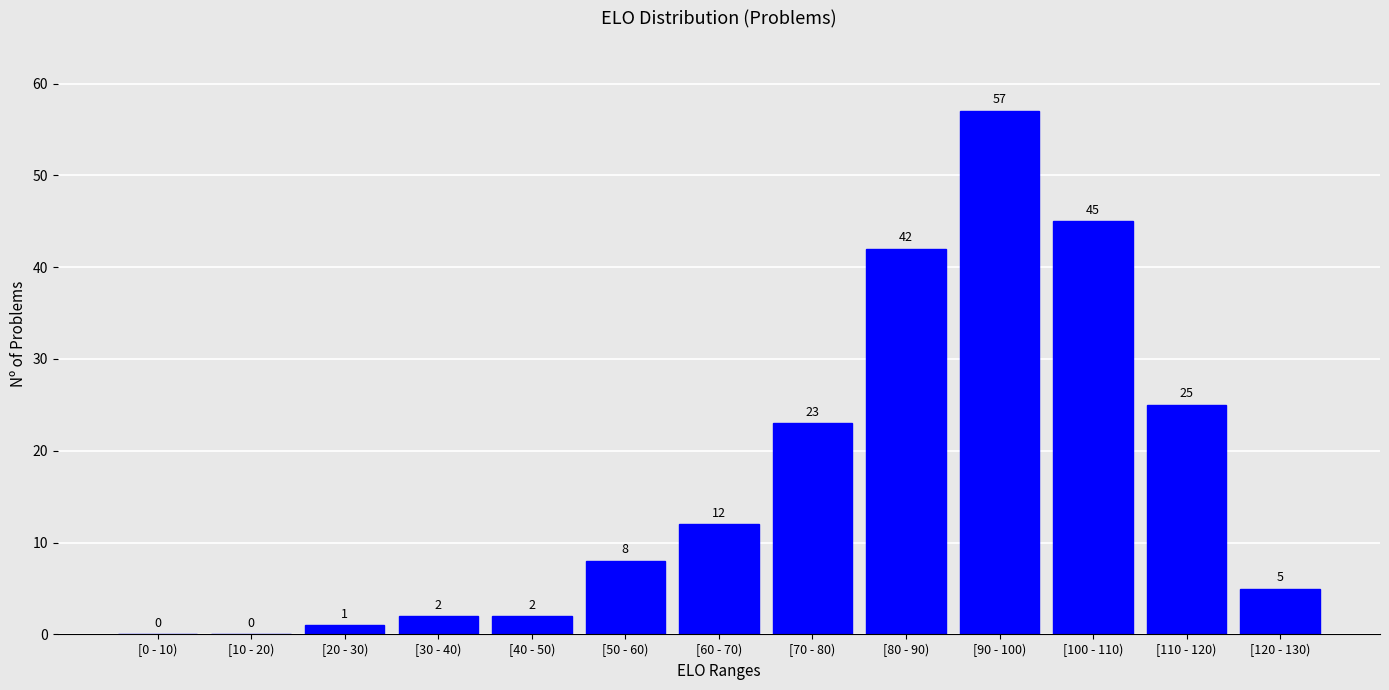

Reading left to right, list all the values displayed in this chart.

[0 - 10)=0	[10 - 20)=0	[20 - 30)=1	[30 - 40)=2	[40 - 50)=2	[50 - 60)=8	[60 - 70)=12	[70 - 80)=23	[80 - 90)=42	[90 - 100)=57	[100 - 110)=45	[110 - 120)=25	[120 - 130)=5